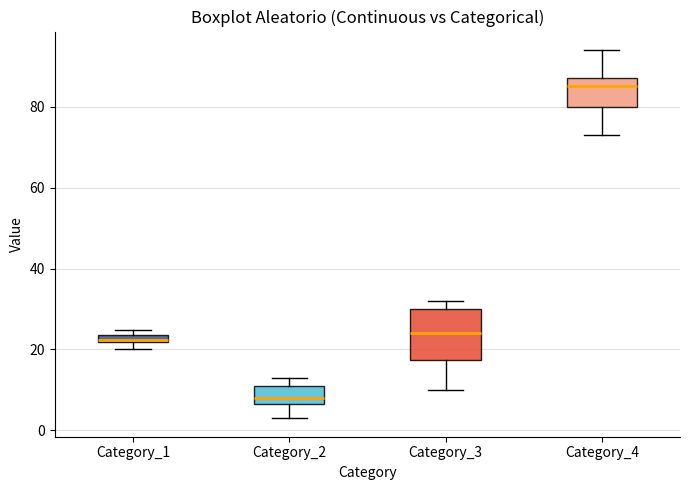

Where does the median line of the box for Category_4 sit on the y-axis? The values are not printed on the chart, so give them approximately, as read against the axis.

86